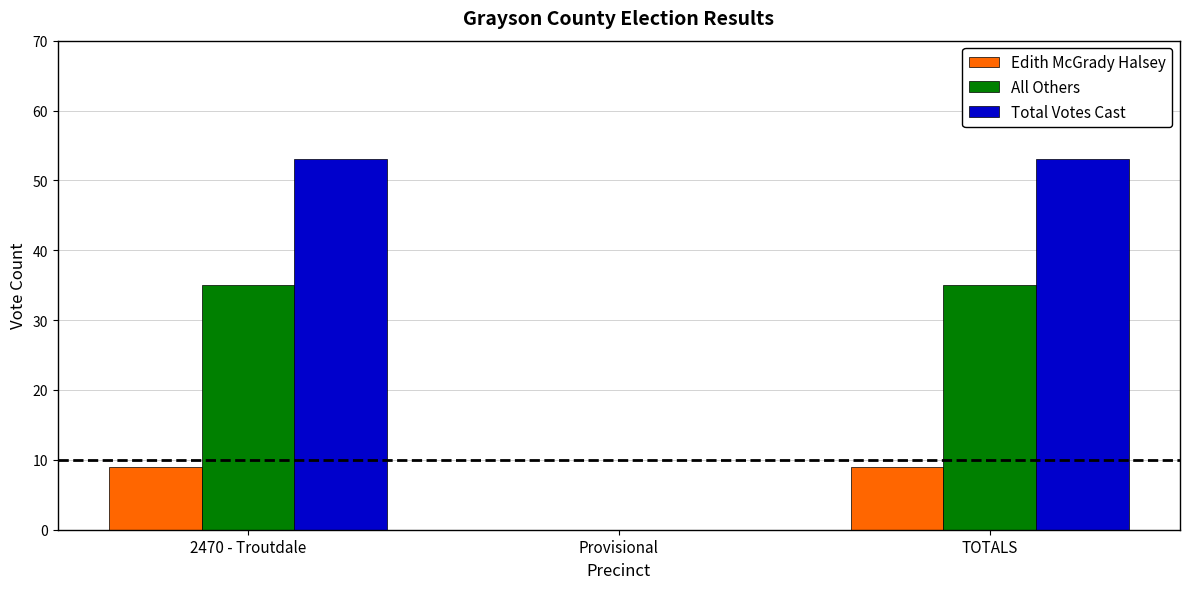

The value of Total Votes Cast at TOTALS is 72. True or false?

False